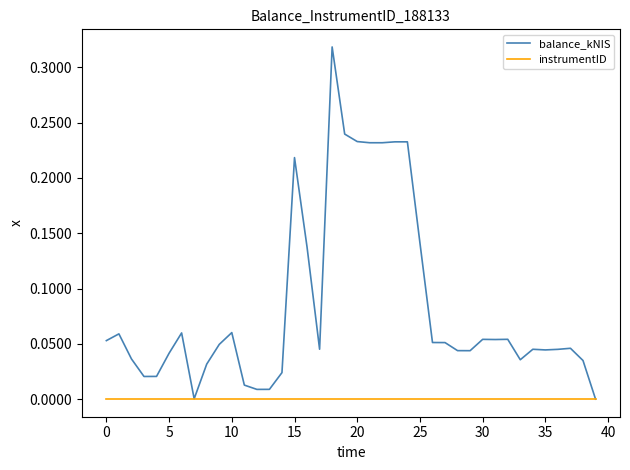

Which series has the largest range (max minus min)?

balance_kNIS